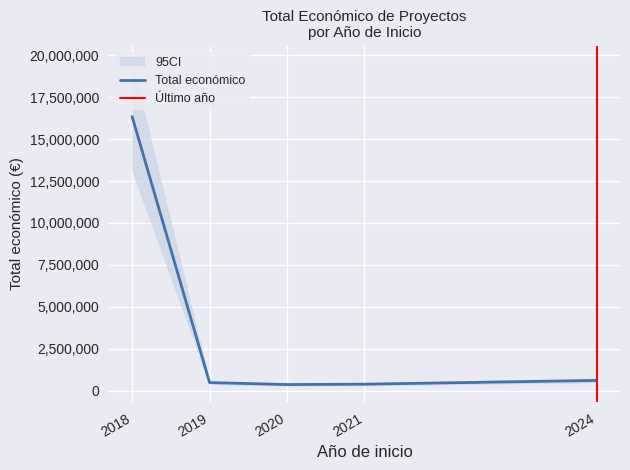

What is the highest value of the Total económico series?

16343083